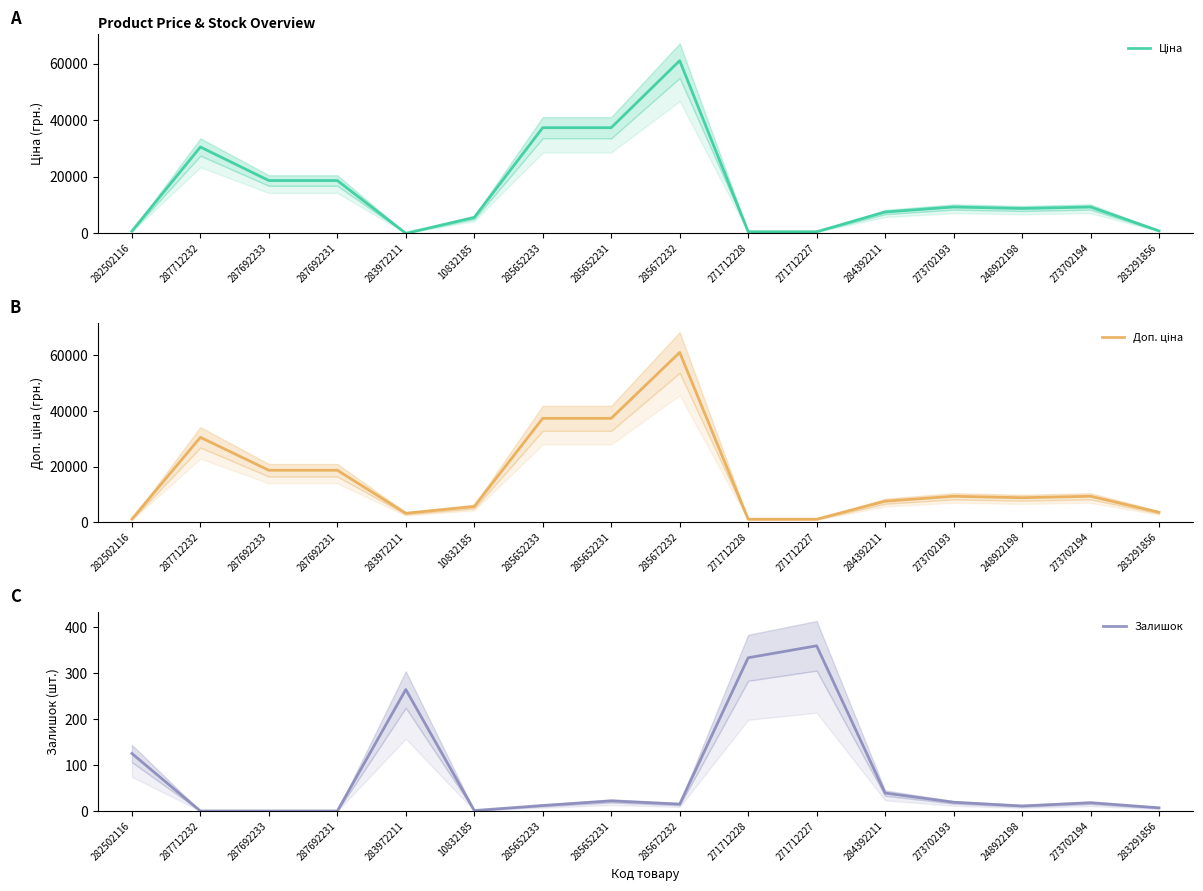

Where is Залишок nearest to the value 179?

282502116